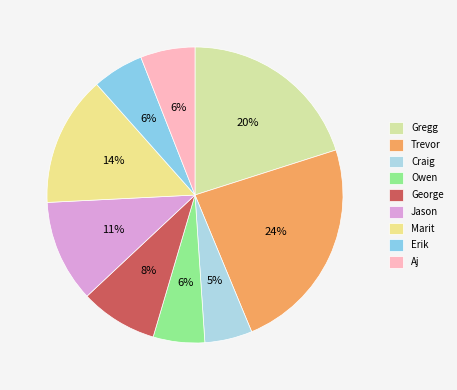

How many slices are in this pie chart?

9